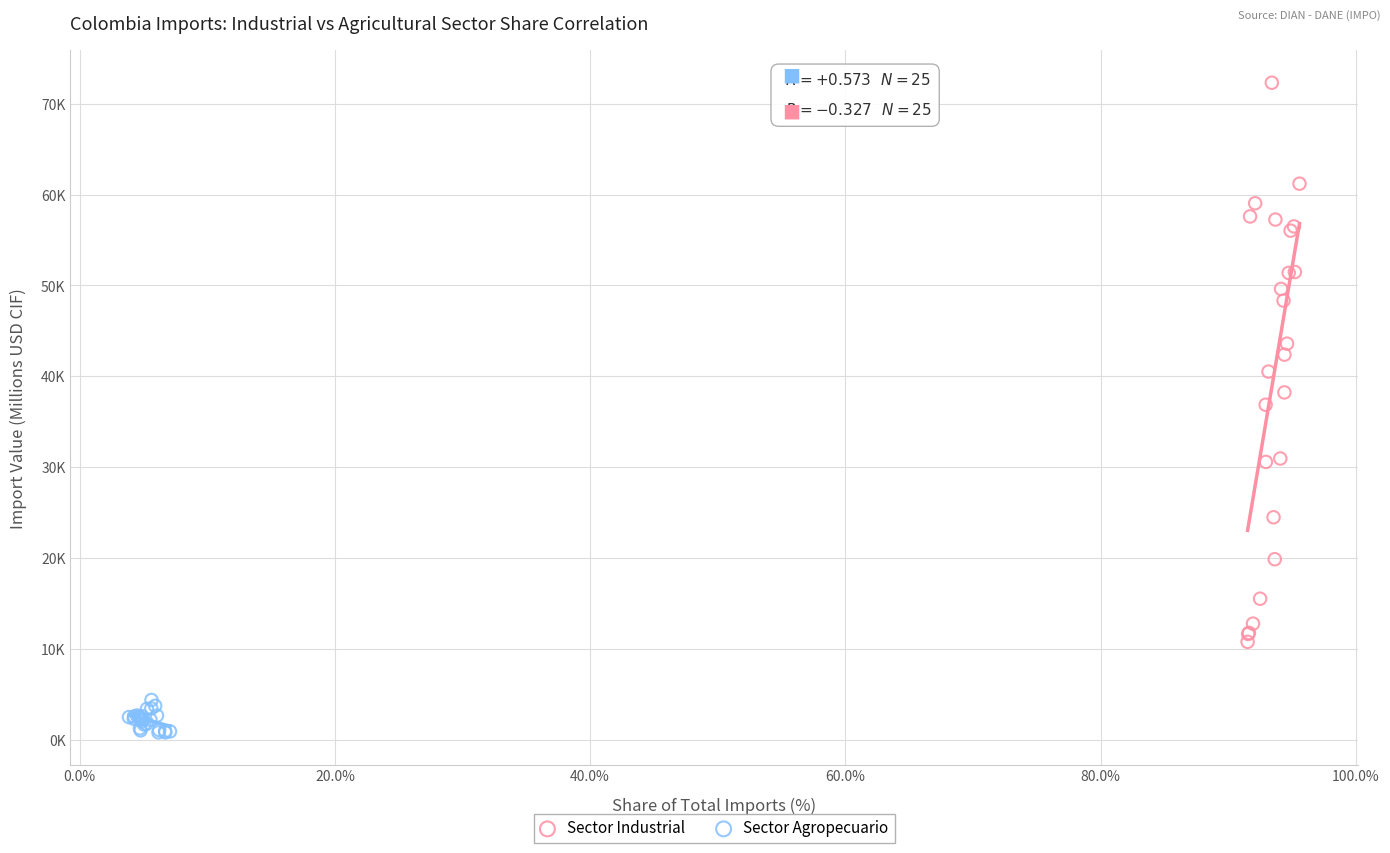

Which series reaches the minimum Y coordinate?

Sector Agropecuario